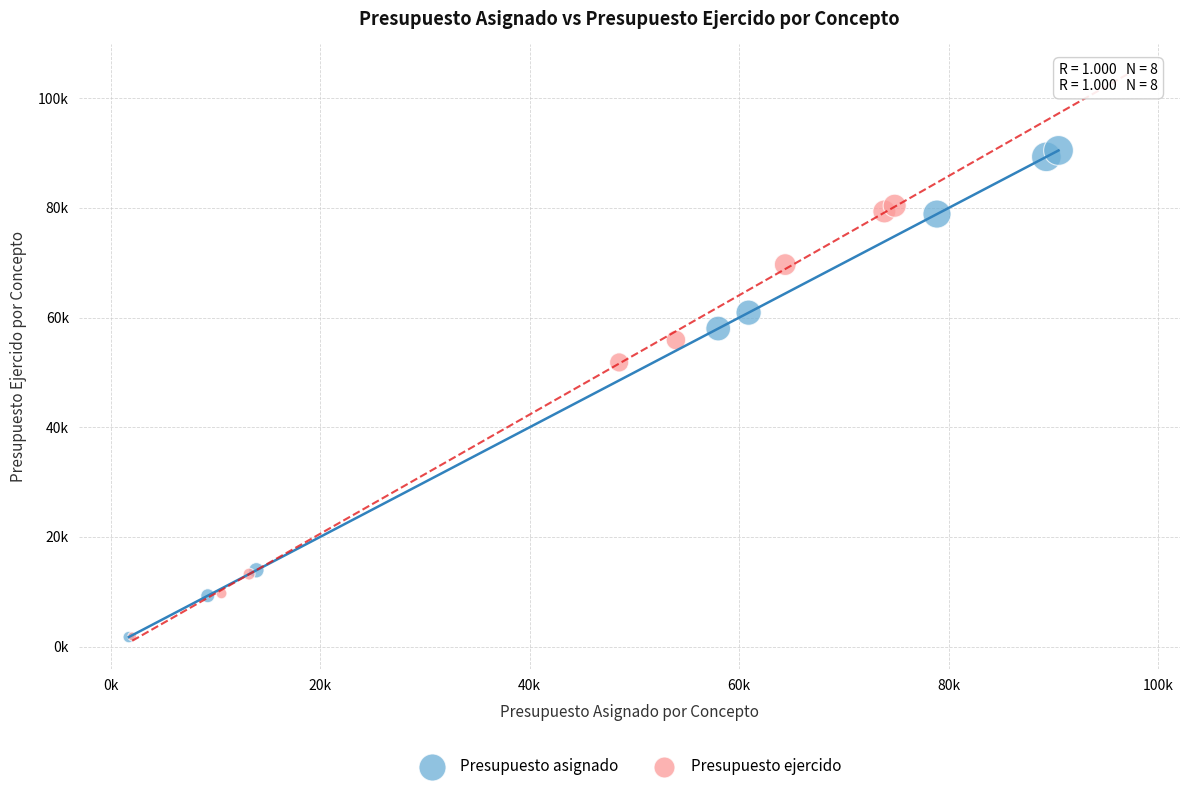

Which series reaches the maximum Y coordinate?

Presupuesto asignado